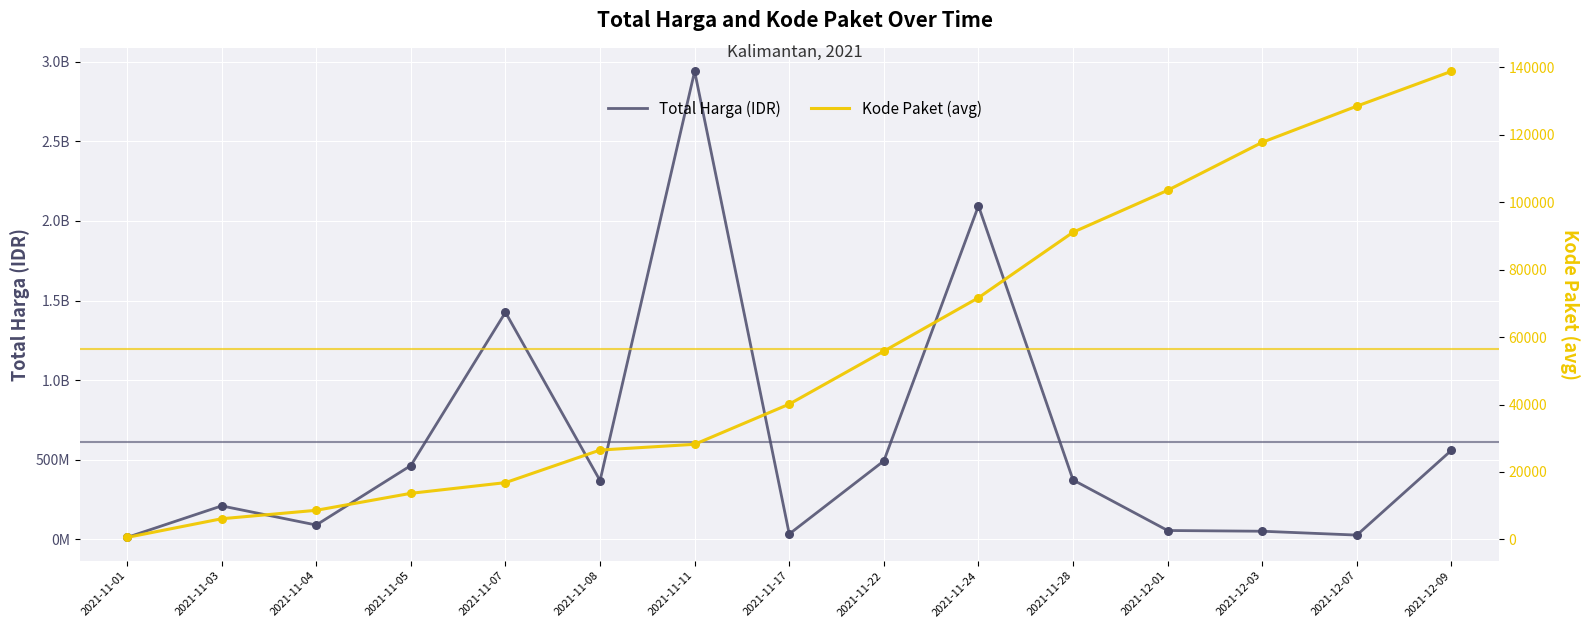

Is the value of Kode Paket (avg) at 2021-11-17 greater than the value of Total Harga (IDR) at 2021-12-09?

No